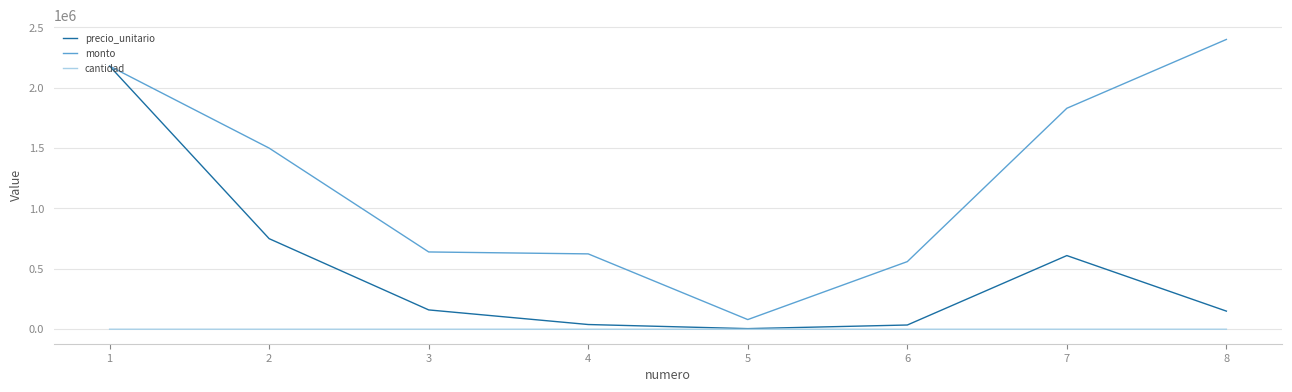

At which label does monto first exceed 1500000?

1